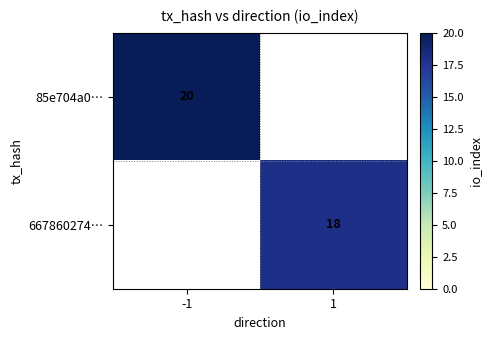

Between 1 and -1, which is larger?

-1